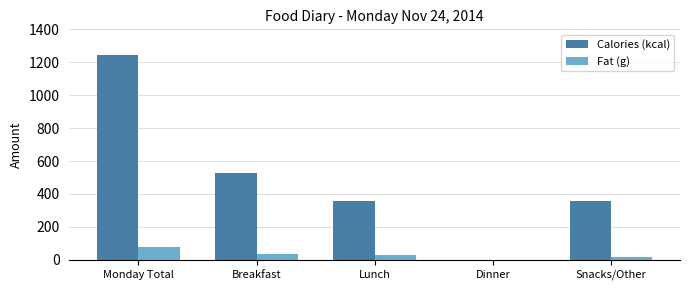

What is the total value across all series at Monday Total?

1322.7